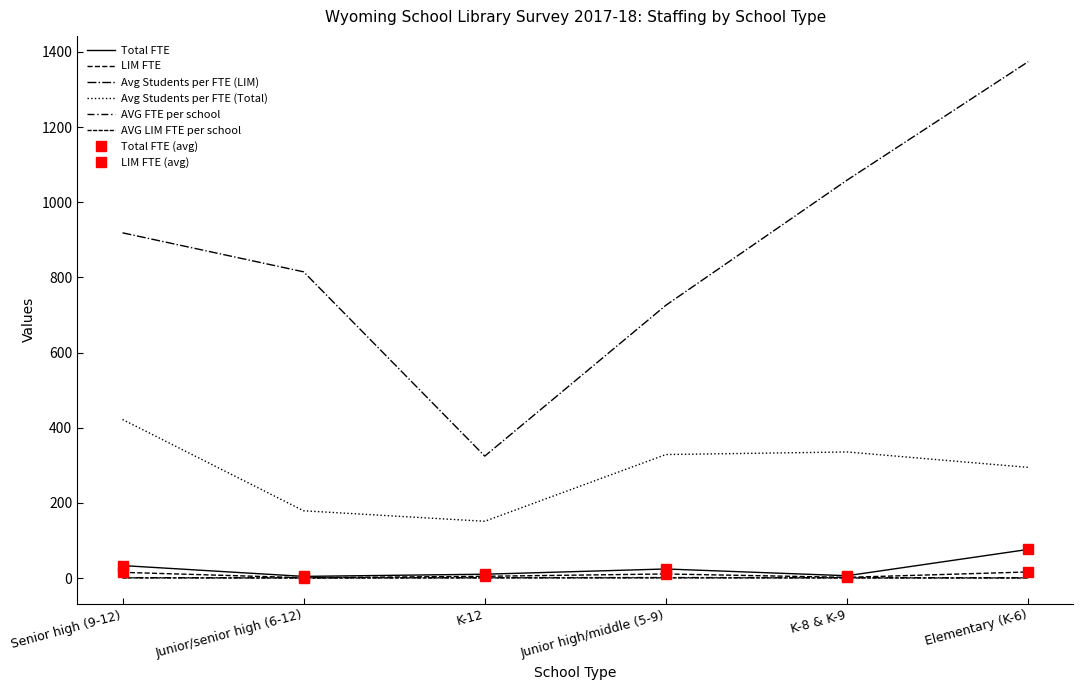

True or false: LIM FTE and Total FTE intersect in this chart.

False